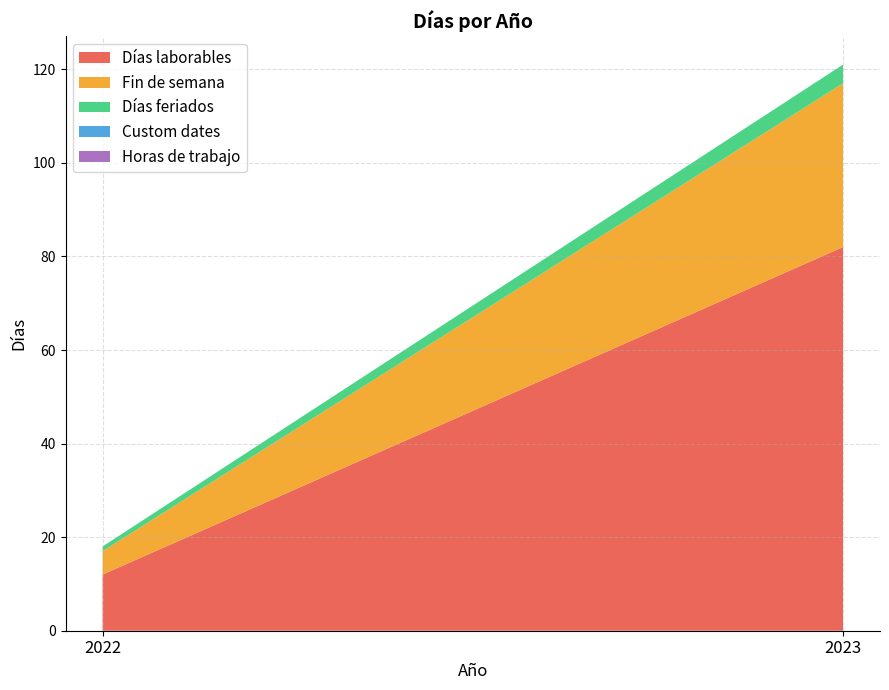

Reading right to left, what are all the values shown in this chart?

Días laborables: 2023=82	2022=12
Fin de semana: 2023=35	2022=5
Días feriados: 2023=4	2022=1
Custom dates: 2023=0	2022=0
Horas de trabajo: 2023=0	2022=0